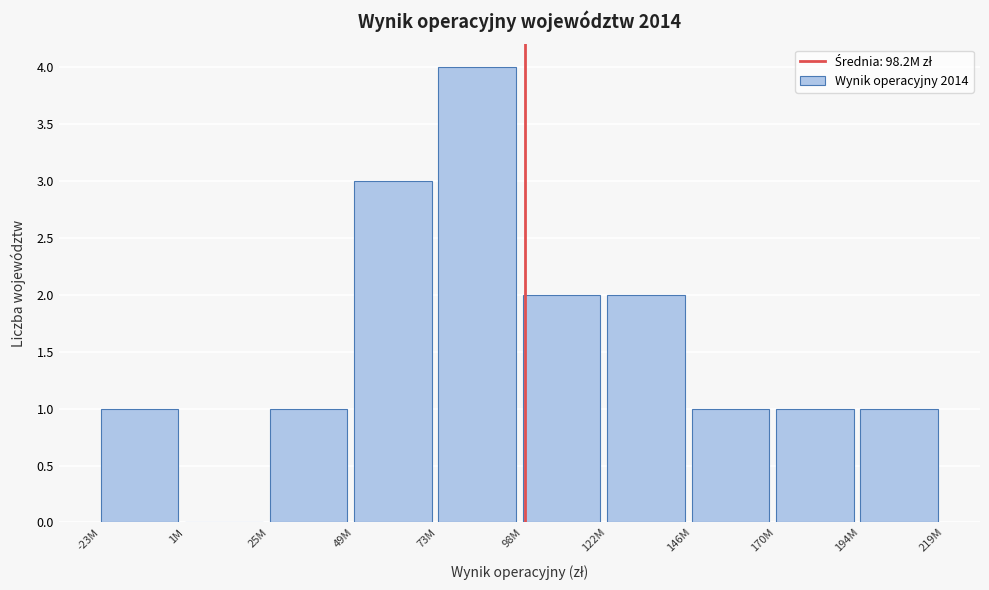

Reading right to left, what are all the values shown in this chart?

194M=1	170M=1	146M=1	122M=2	98M=2	73M=4	49M=3	25M=1	1M=0	-23M=1